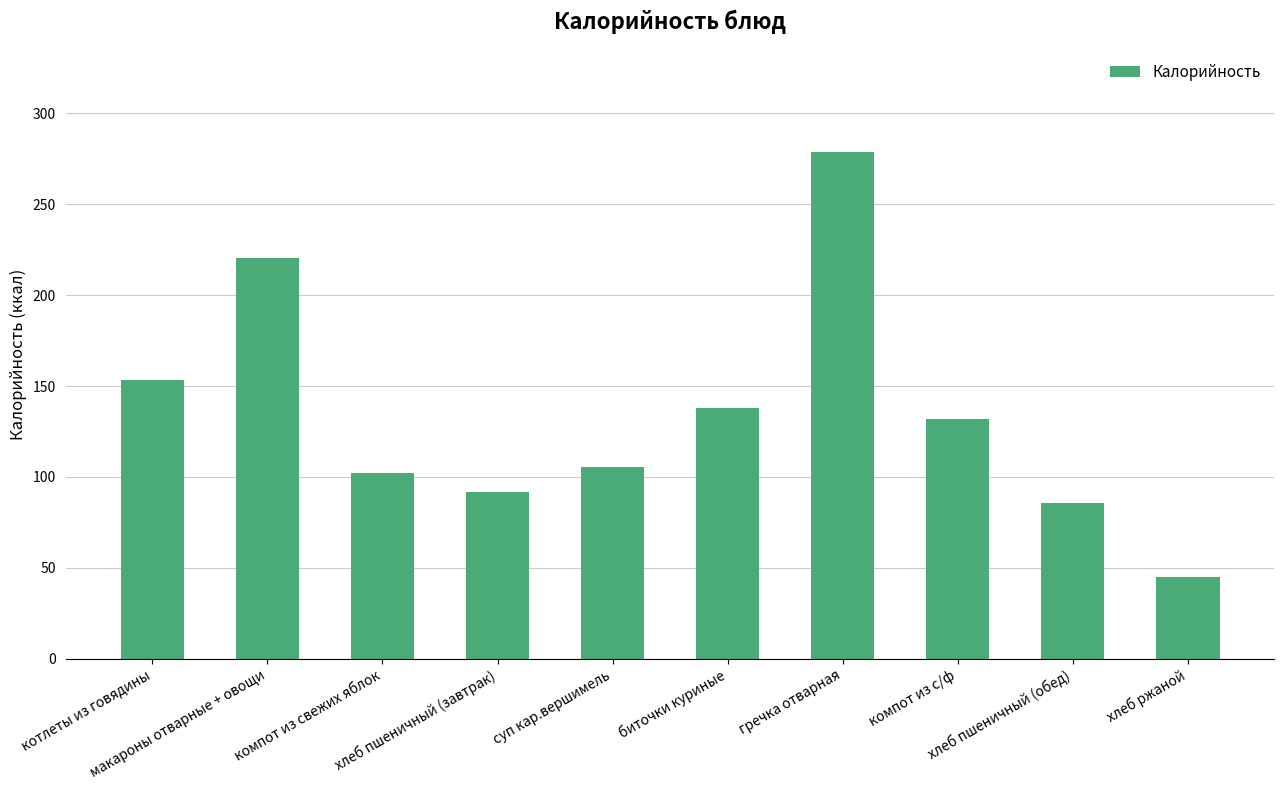

What value does the data have at котлеты из говядины?

153.5